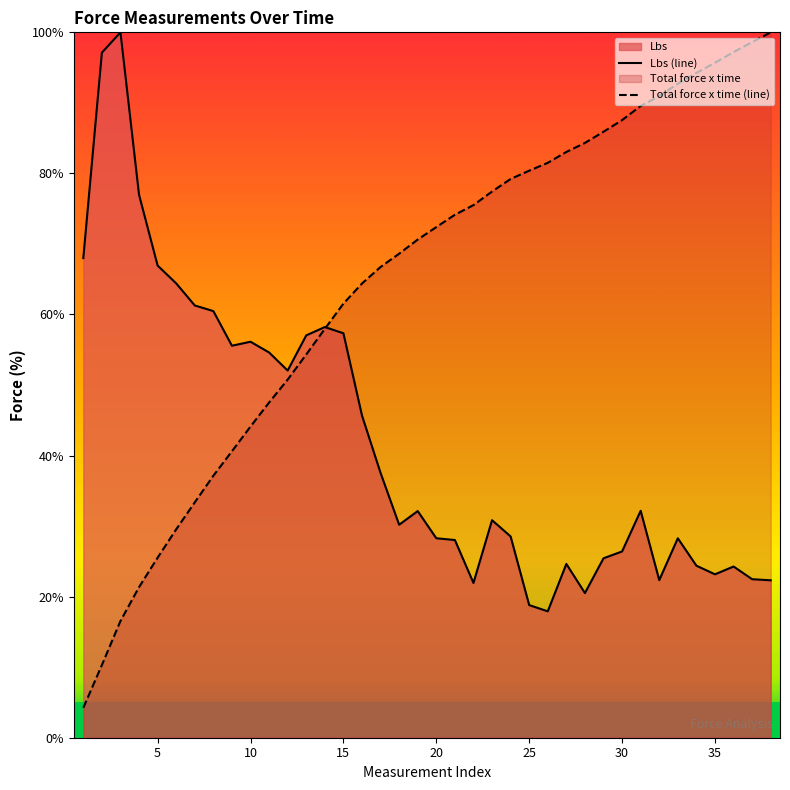

At how many categories does at least one series exceed 64?

29